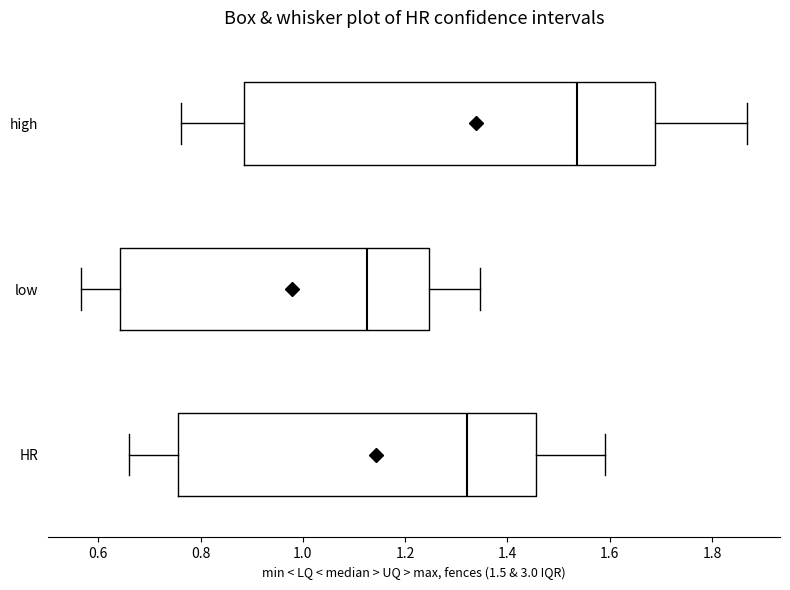

Which box is the widest, from its left edge to its right edge?

high